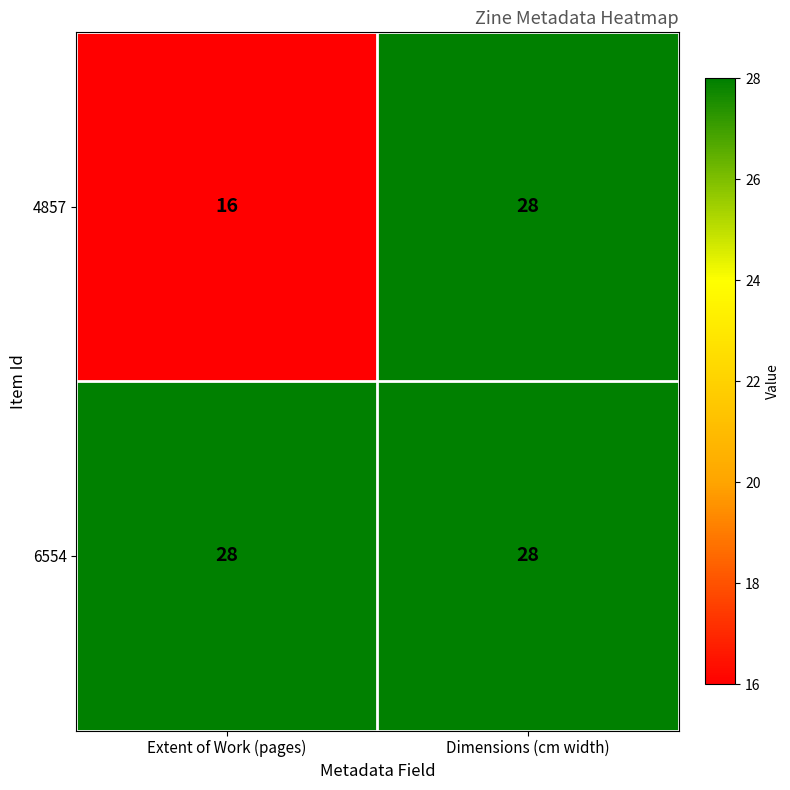

Read the 6554 value at Extent of Work (pages).

28